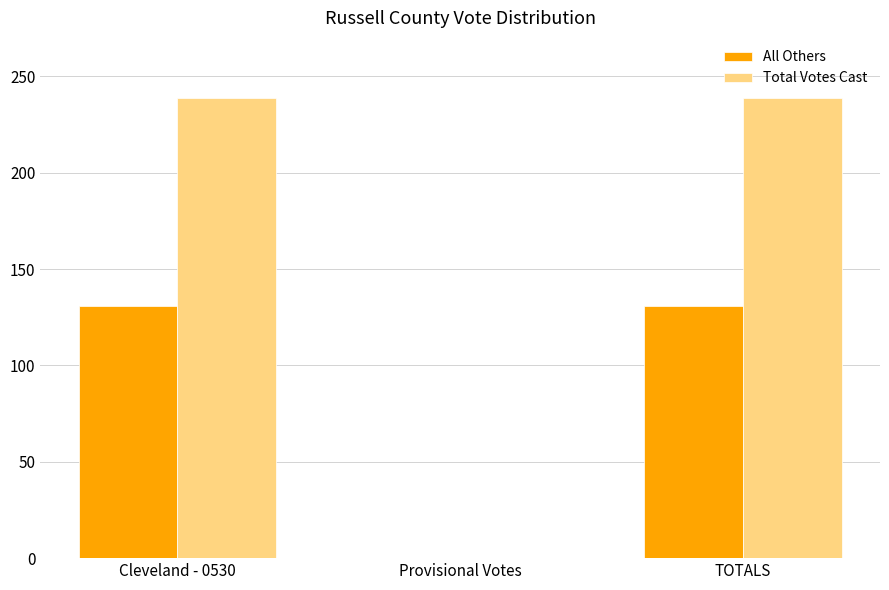

Which series changed the most between Cleveland - 0530 and Provisional Votes?

Total Votes Cast